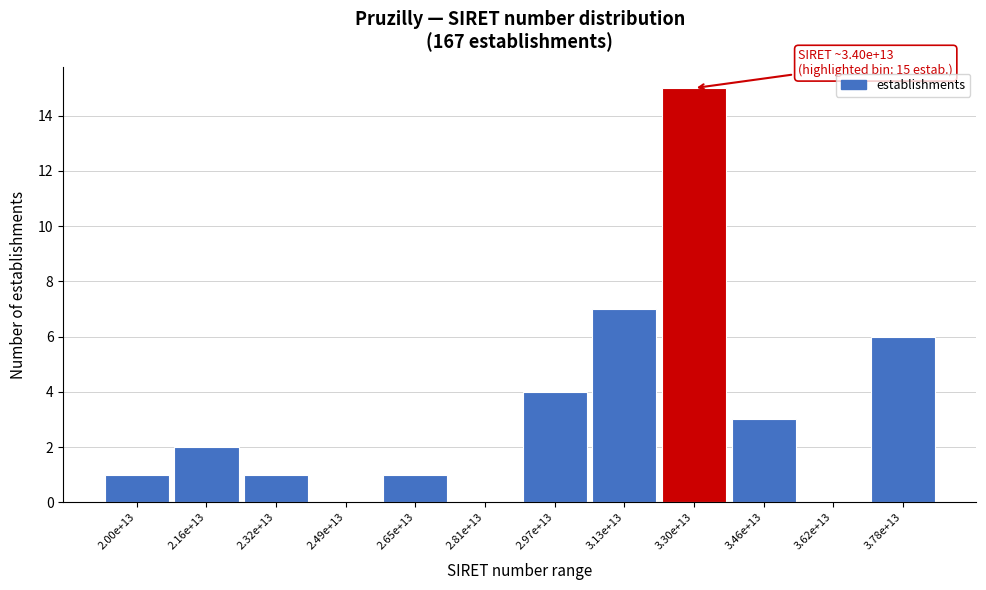

Reading left to right, list all the values displayed in this chart.

2.00e+13=1	2.16e+13=2	2.32e+13=1	2.49e+13=0	2.65e+13=1	2.81e+13=0	2.97e+13=4	3.13e+13=7	3.30e+13=15	3.46e+13=3	3.62e+13=0	3.78e+13=6